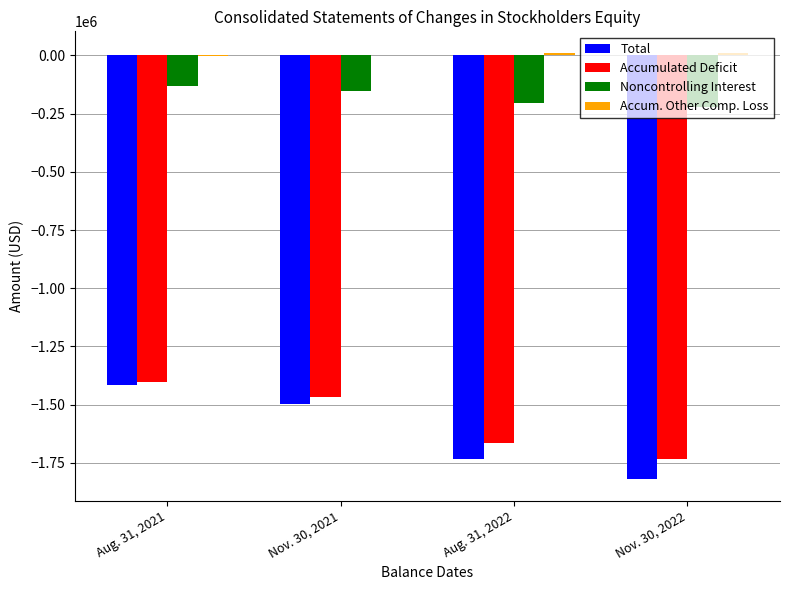

At which label does Accumulated Deficit reach its peak?

Aug. 31, 2021